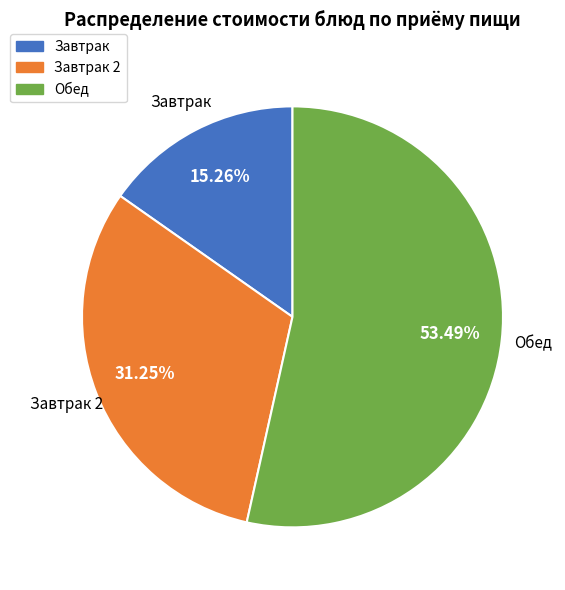

Does any single category account for the majority?

Yes